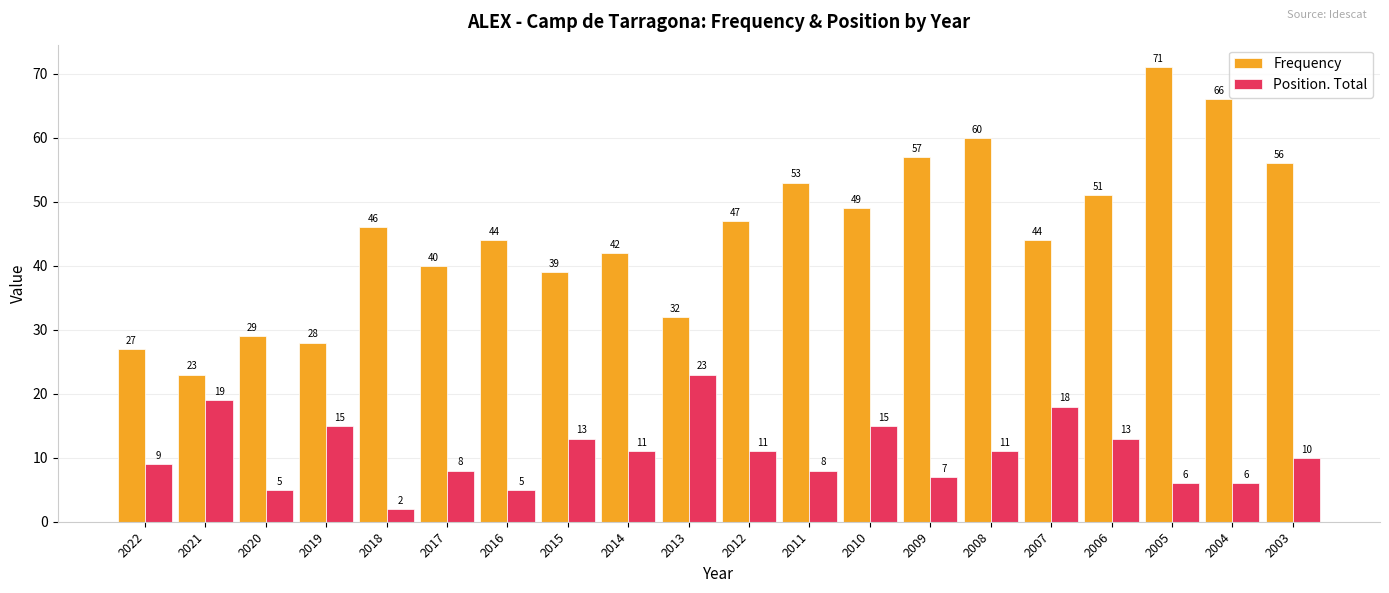

Which label corresponds to the largest value in the chart?

2005